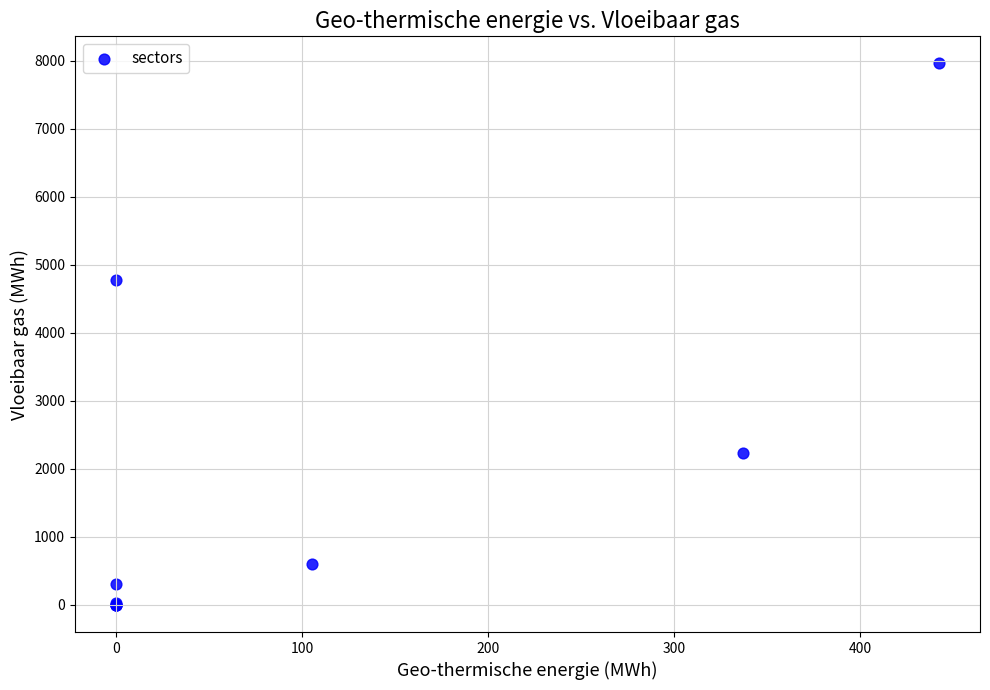

What Y value in the scatter plot is closest to 3981?

4784.4